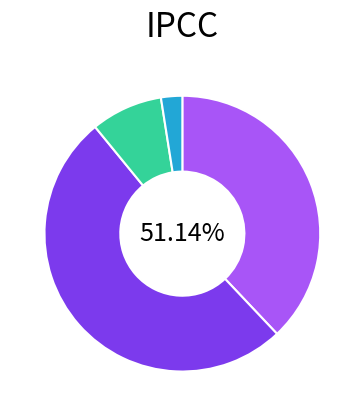

Which category has the smallest portion of the pie?

cały kraj (III-3)